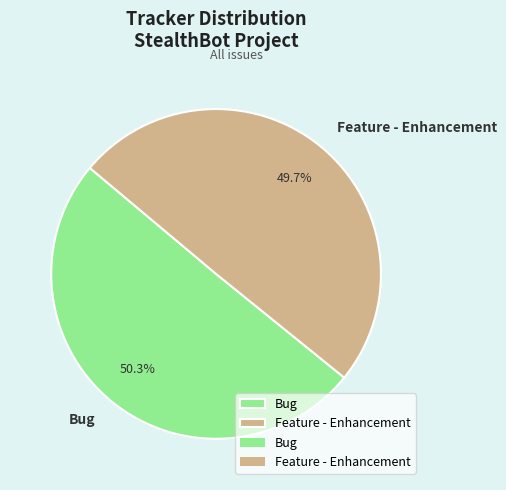

To the nearest percent, what is the difference between the largest and smallest slice percentages?

1%